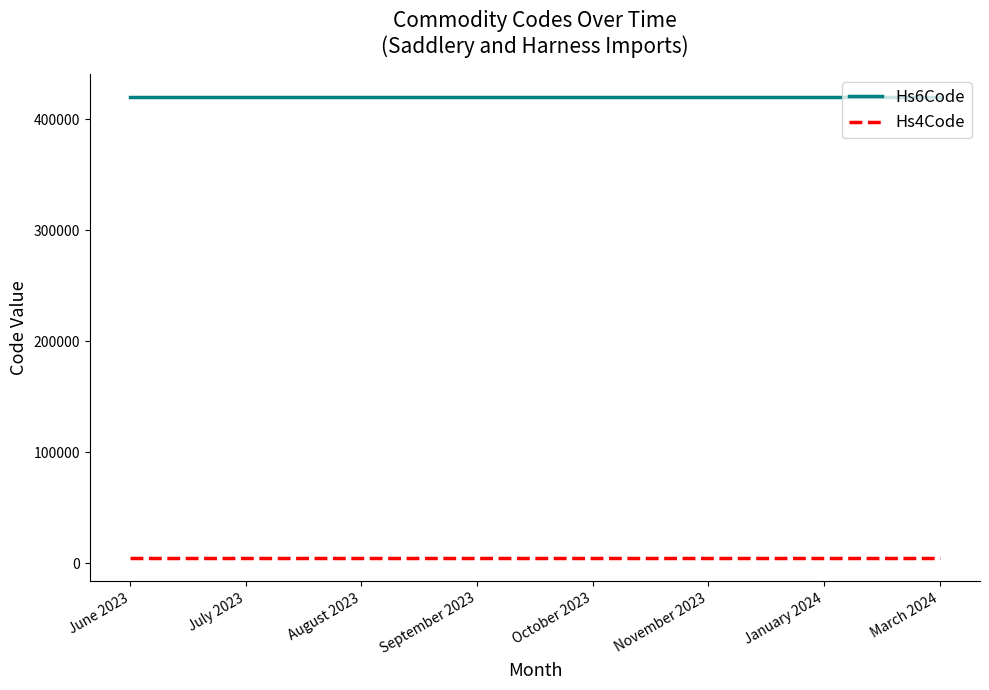

True or false: Hs4Code and Hs6Code cross at least once.

False